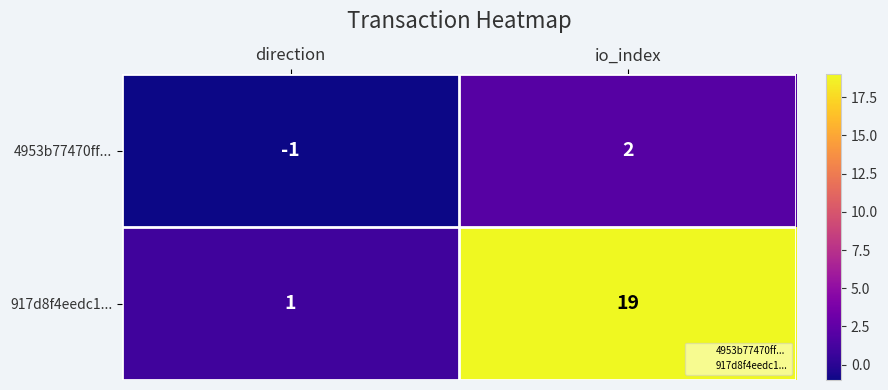

What is the maximum value for 917d8f4eedc1...?

19